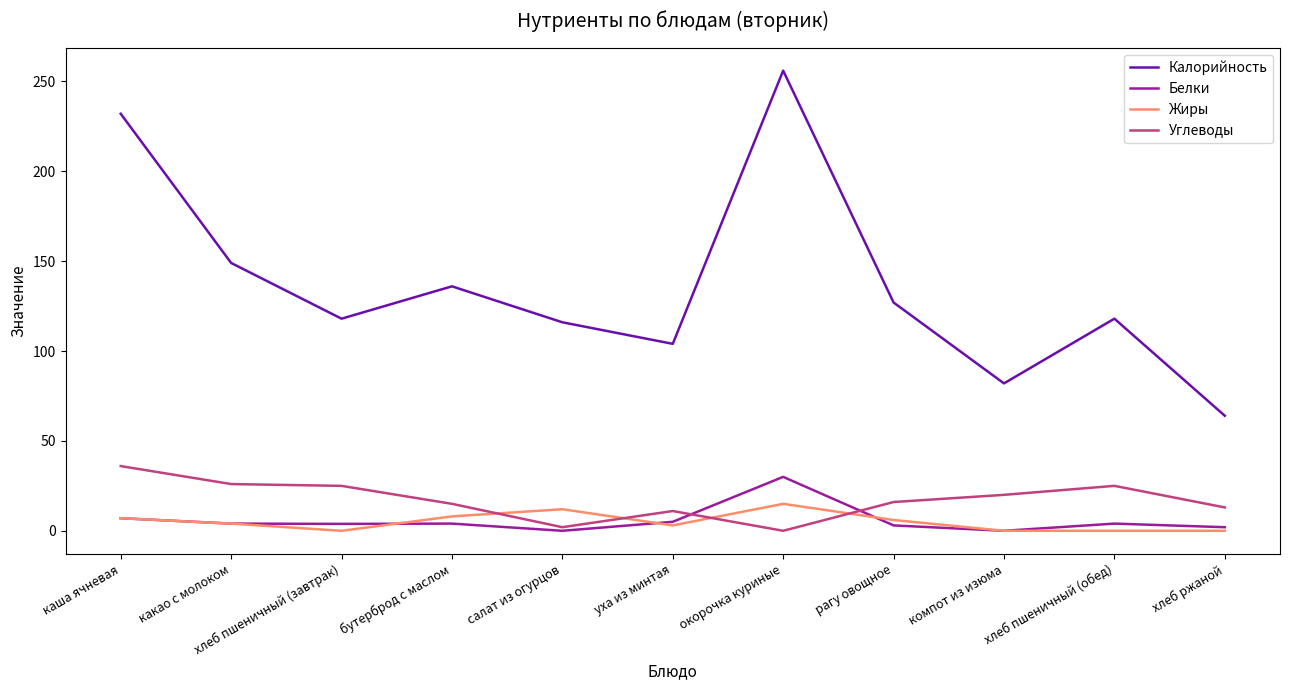

What is the difference between the highest and lowest values at бутерброд с маслом?

132.0